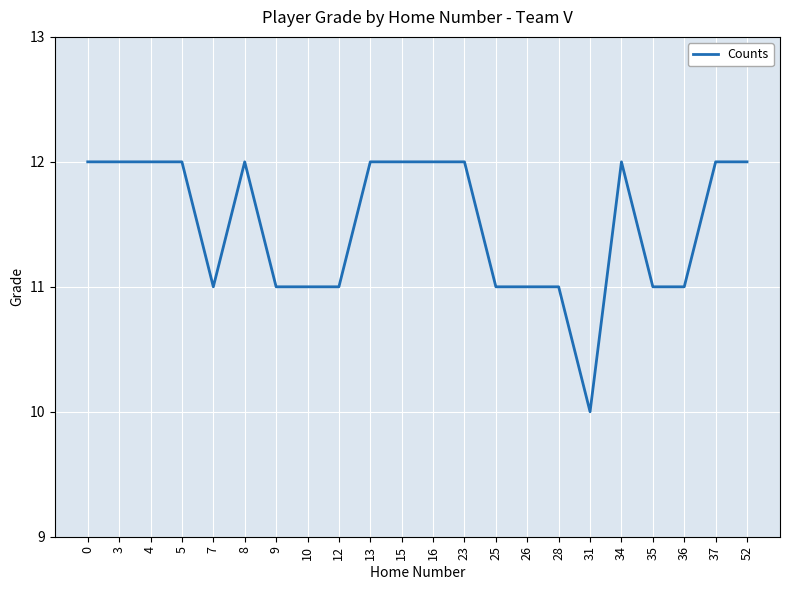

Is it true that the value at 3 is 12?

True